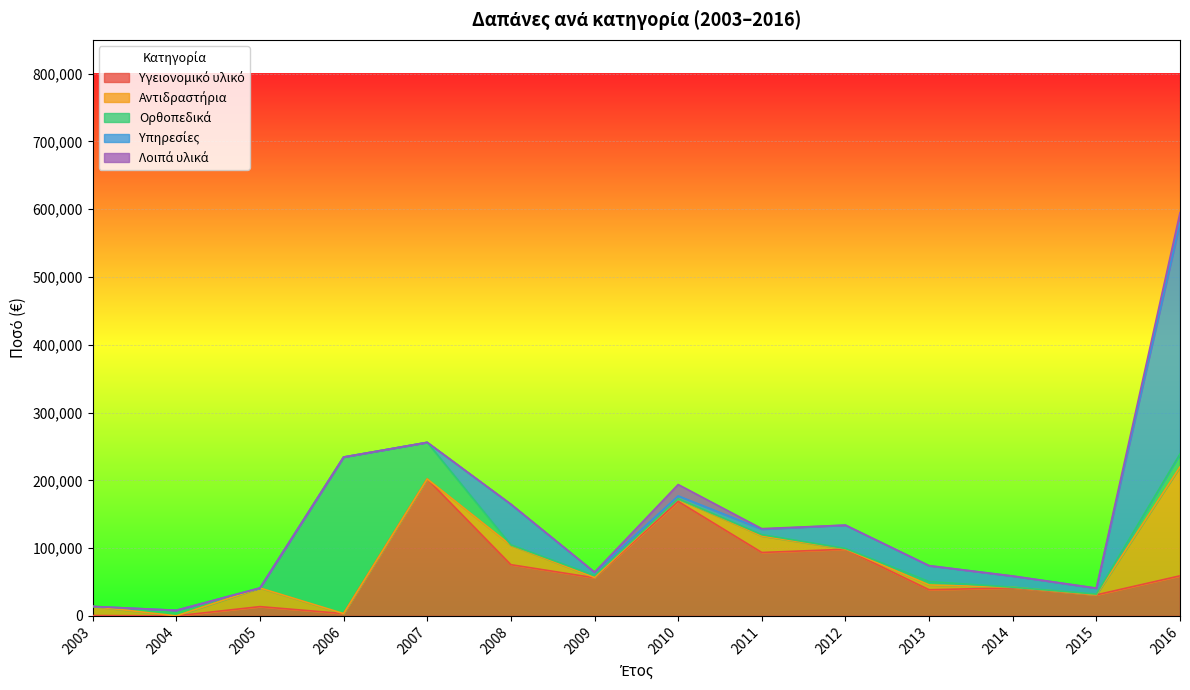

Which series has the largest total across all categories?

Υγειονομικό υλικό